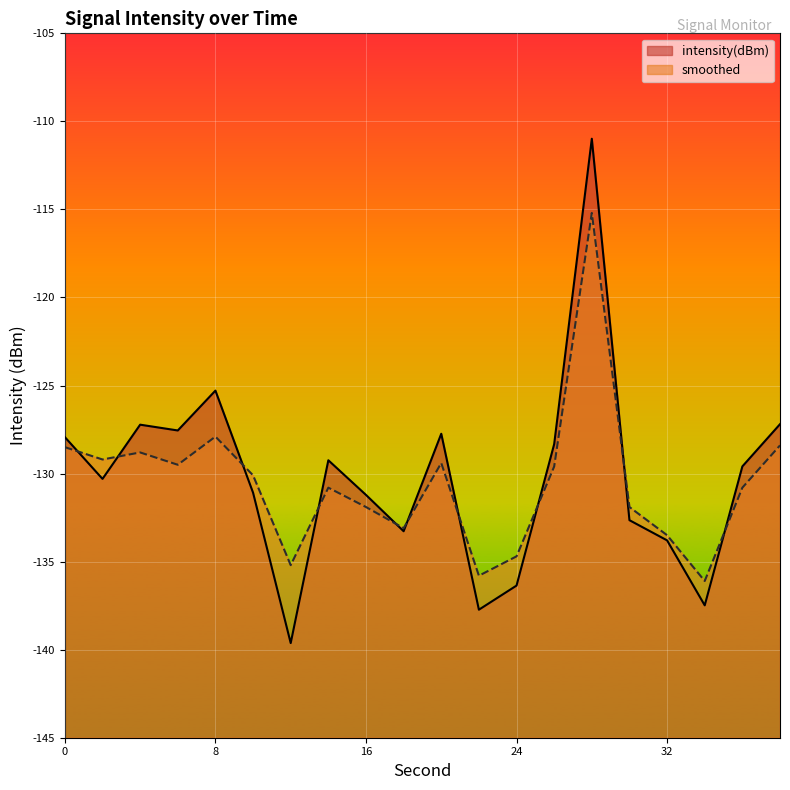

What value does the intensity(dBm) series have at 6?

-127.6